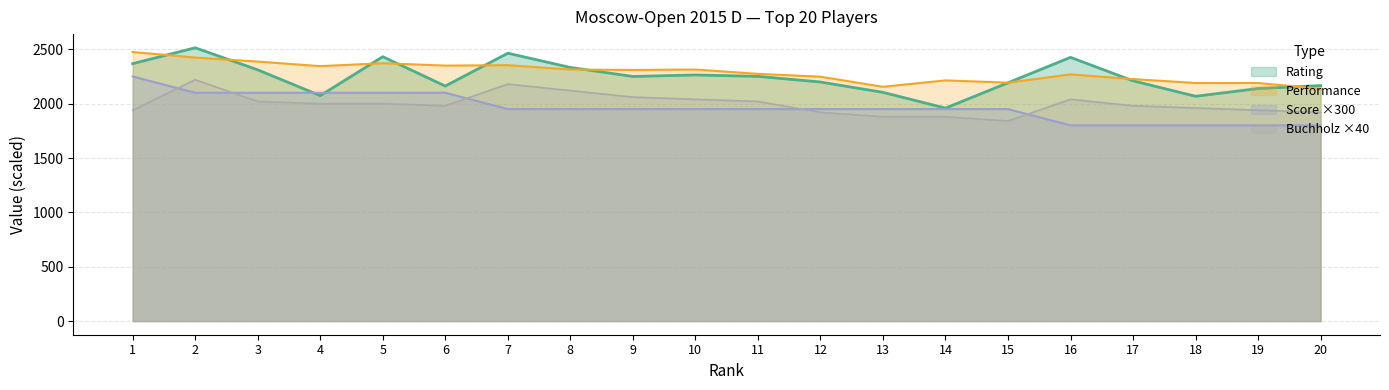

What is the total value across all series at 11?

8495